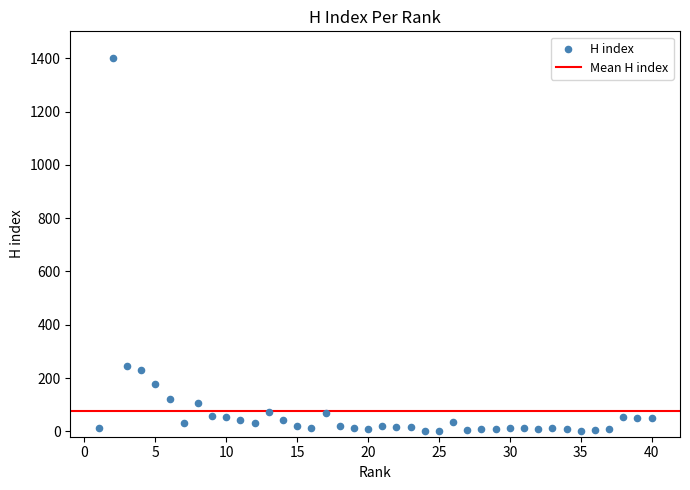

What is the range of X values (max minus min)?

39